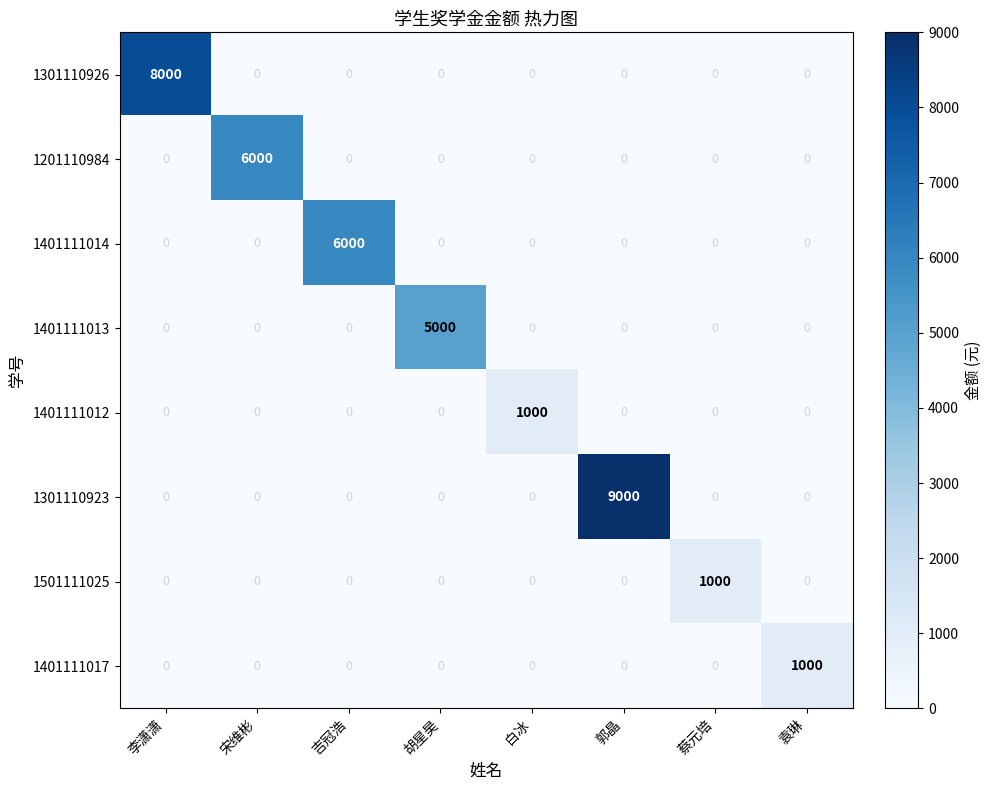

At how many categories does at least one series exceed 1360?

5